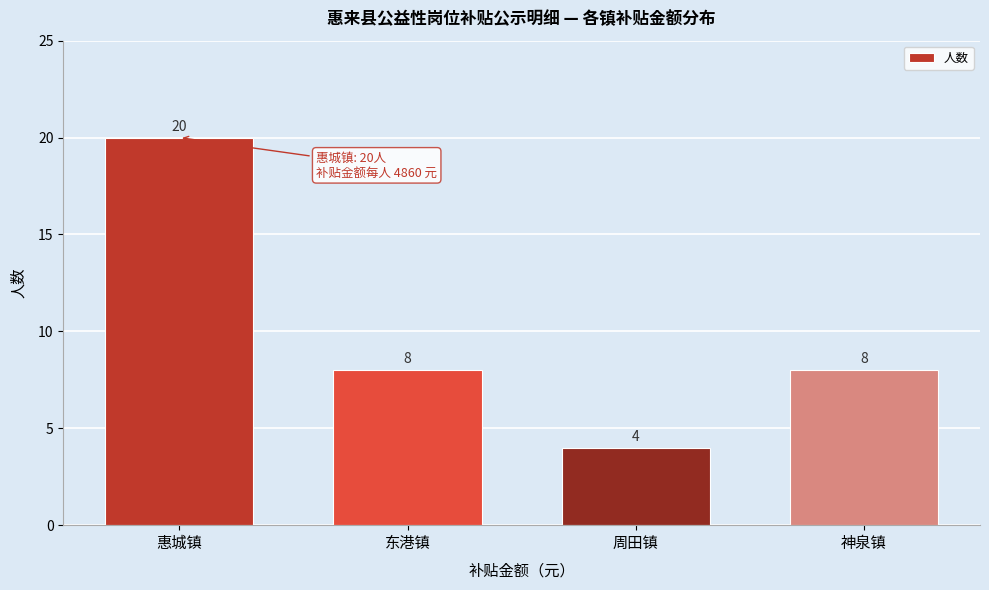

Reading right to left, transcribe all the data shown in this chart.

神泉镇=8	周田镇=4	东港镇=8	惠城镇=20